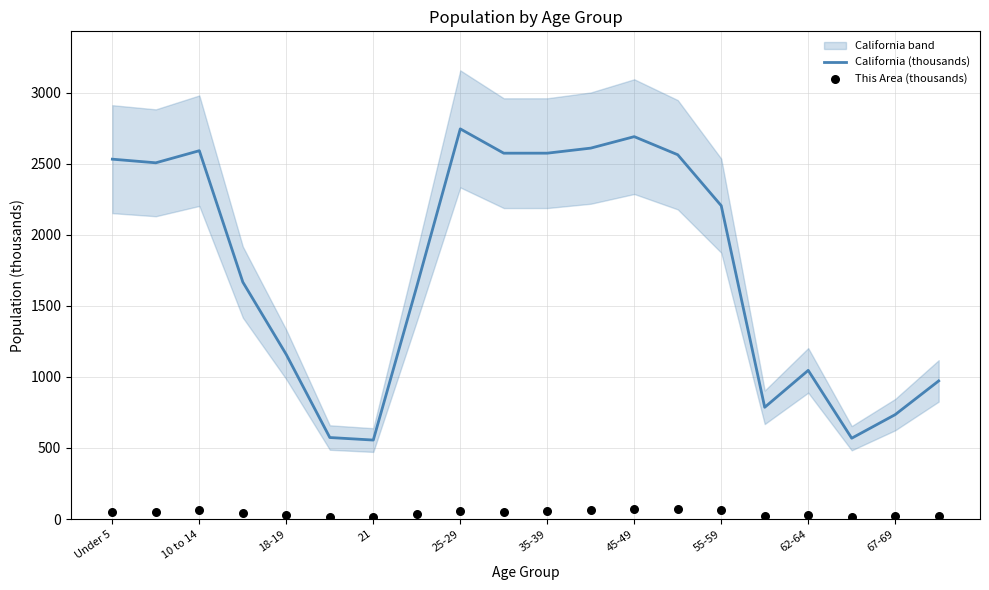

What is the maximum value for California (thousands)?

2744.4